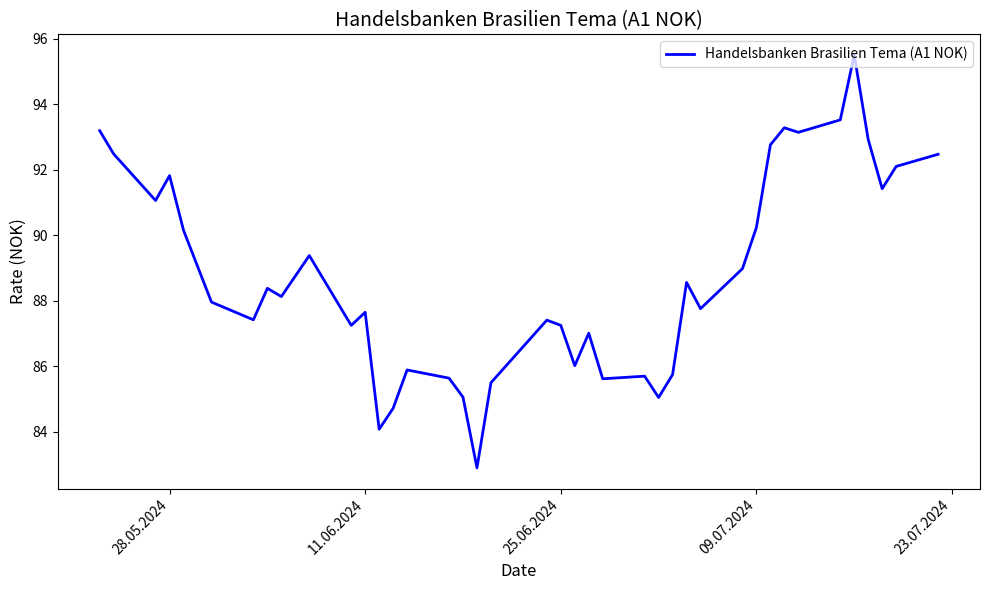

What is the difference between the maximum and minimum values?

12.6